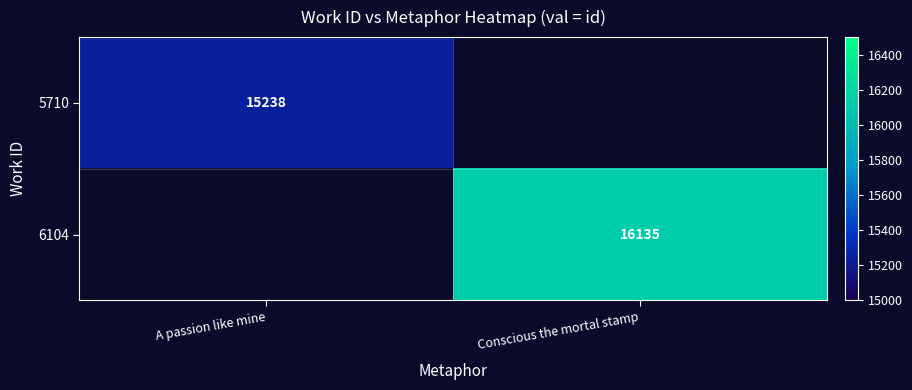

True or false: 6104 has a value of 16135 at Conscious the mortal stamp.

True